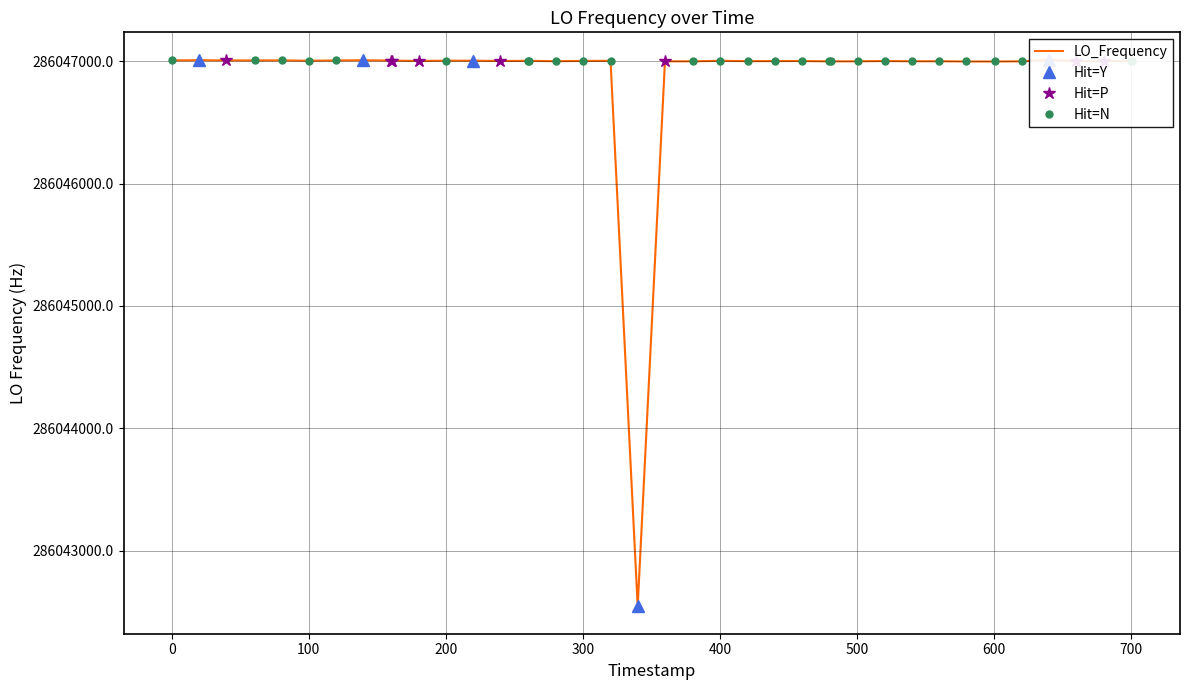

How many interior local valleys (lower than both neighbors) does the data have?

9